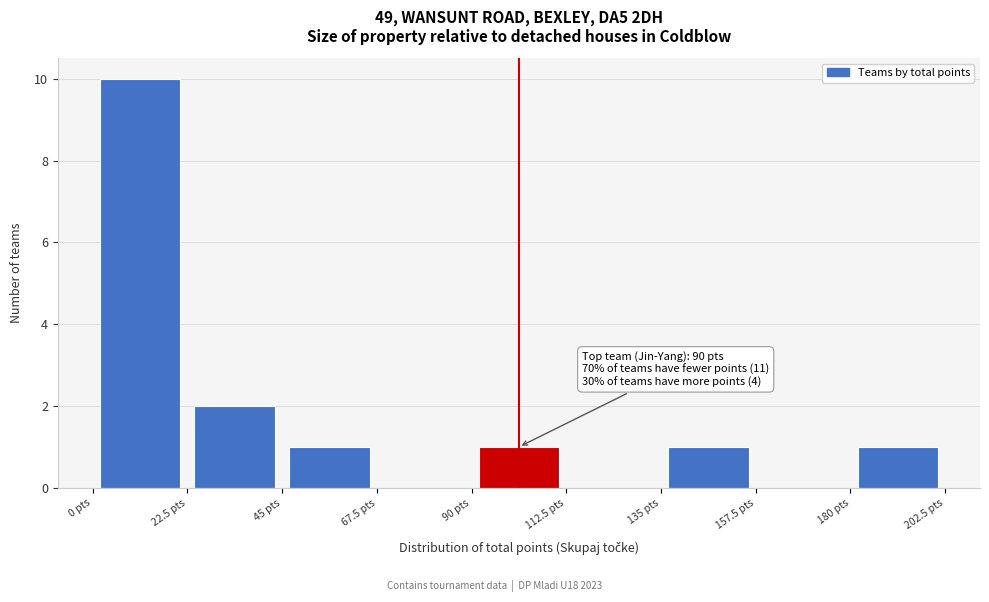

Over which range of the x-axis is the bar tallest?

0.0 to 22.5